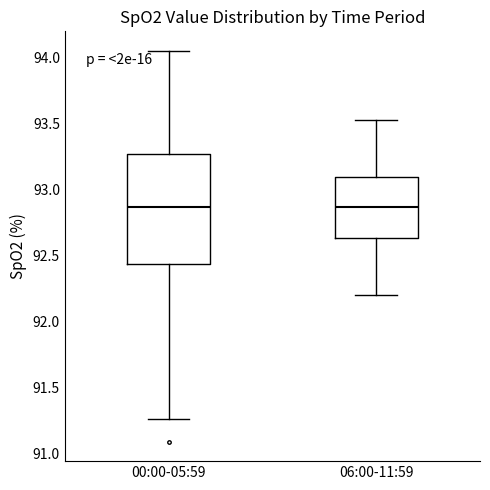

Reading left to right, read every box against the y-axis: the position of its median line, the range the box covers, and the ends of its whiskers. The values are not printed on the chart, so give them approximately, as read against the axis.

00:00-05:59: median 92.85, box 92.45 to 93.25, whiskers 91.25 to 94.05
06:00-11:59: median 92.85, box 92.65 to 93.10, whiskers 92.20 to 93.55